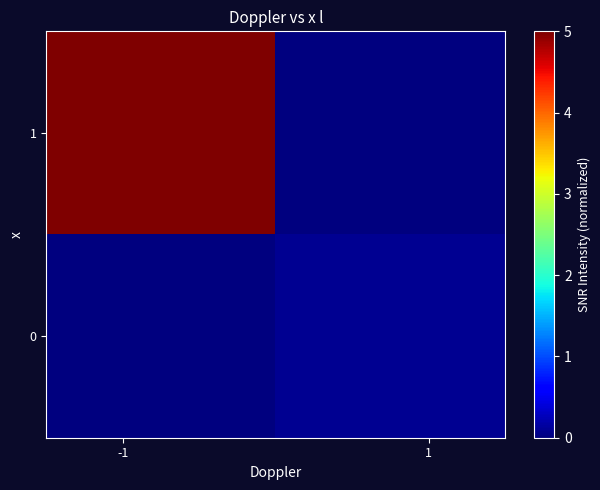

Reading left to right, list all the values displayed in this chart.

1: 5.0	0.0
0: 0.0	0.1